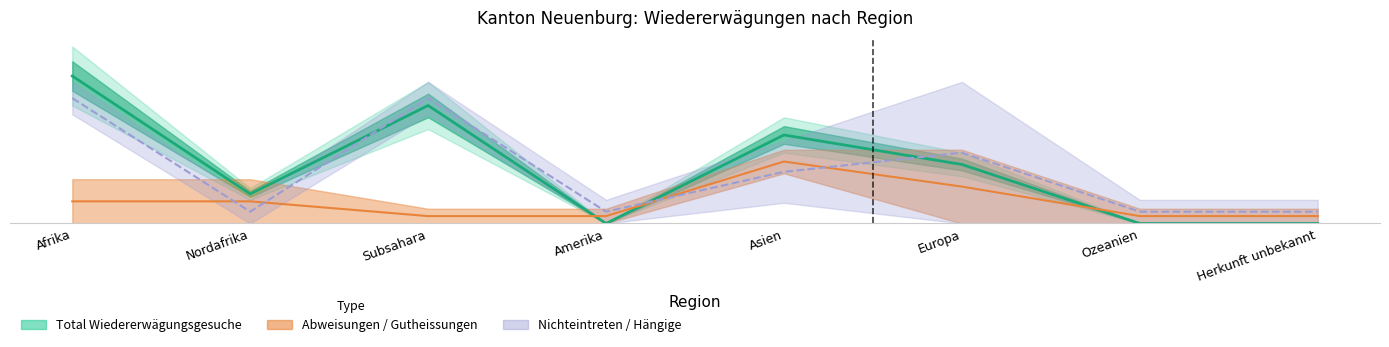

What is the greatest value displayed?

5